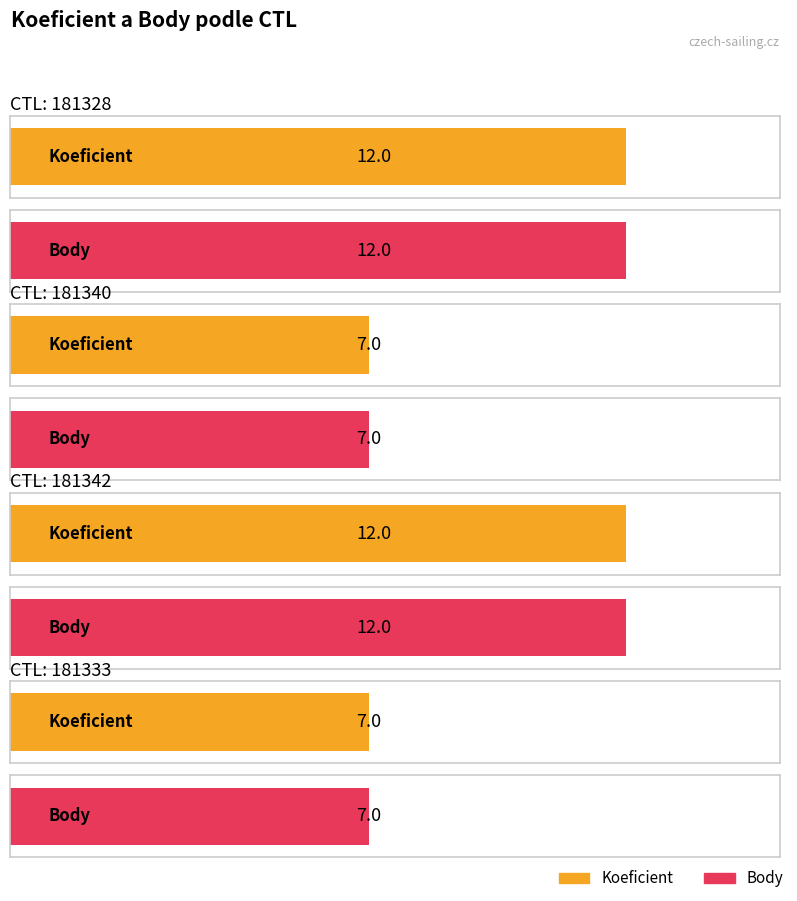

How many series are shown in this chart?

2